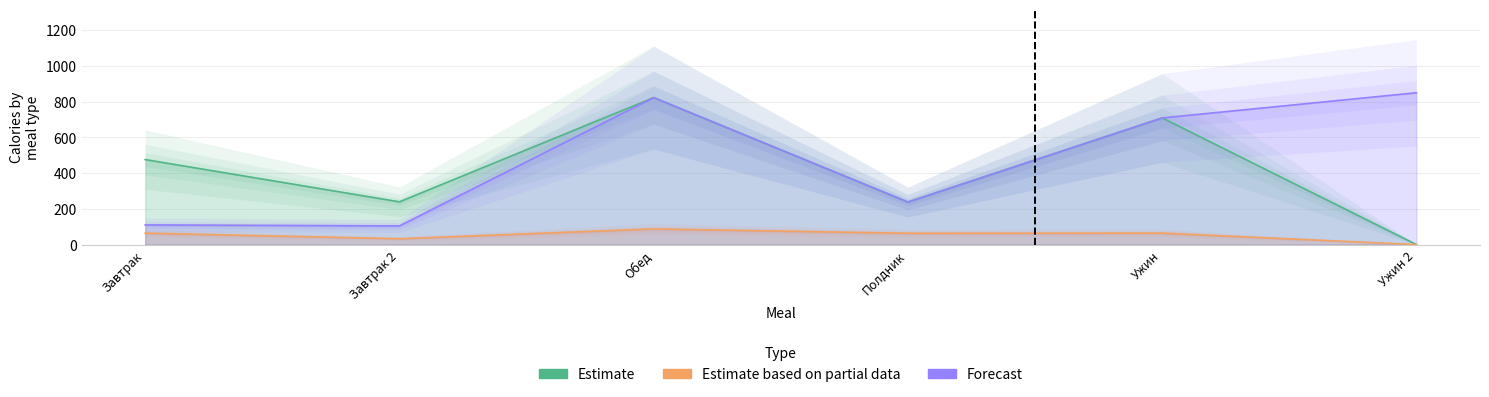

What is the maximum value shown in the chart?

850.0